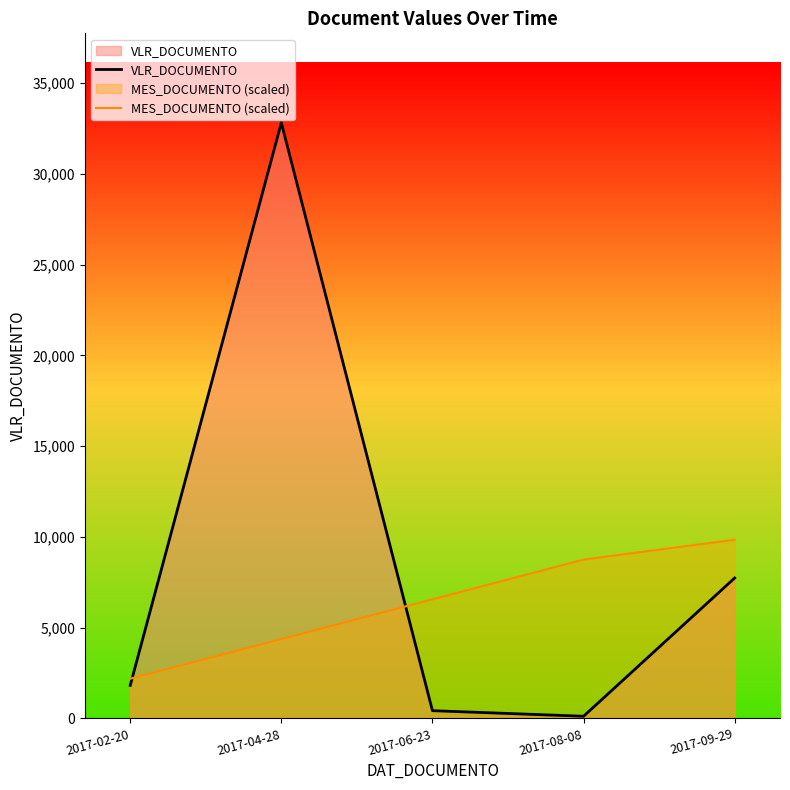

At which label does VLR_DOCUMENTO first exceed 1822?

2017-02-20